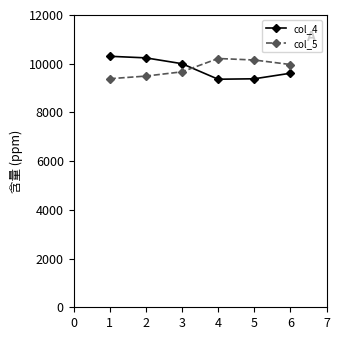

What is the difference between the highest and lowest values at 5?

771